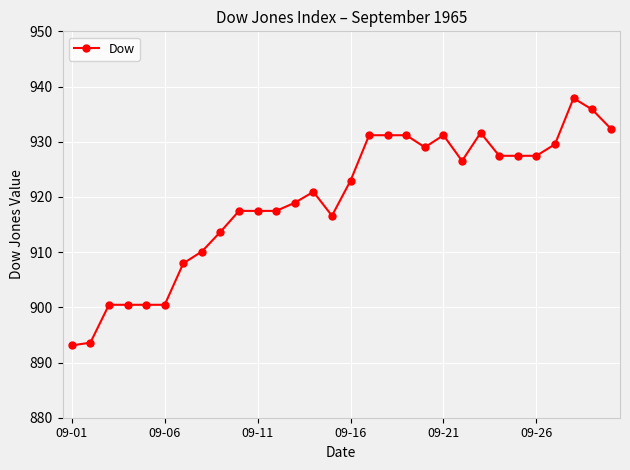

What is the difference between the maximum and minimum values?

44.8